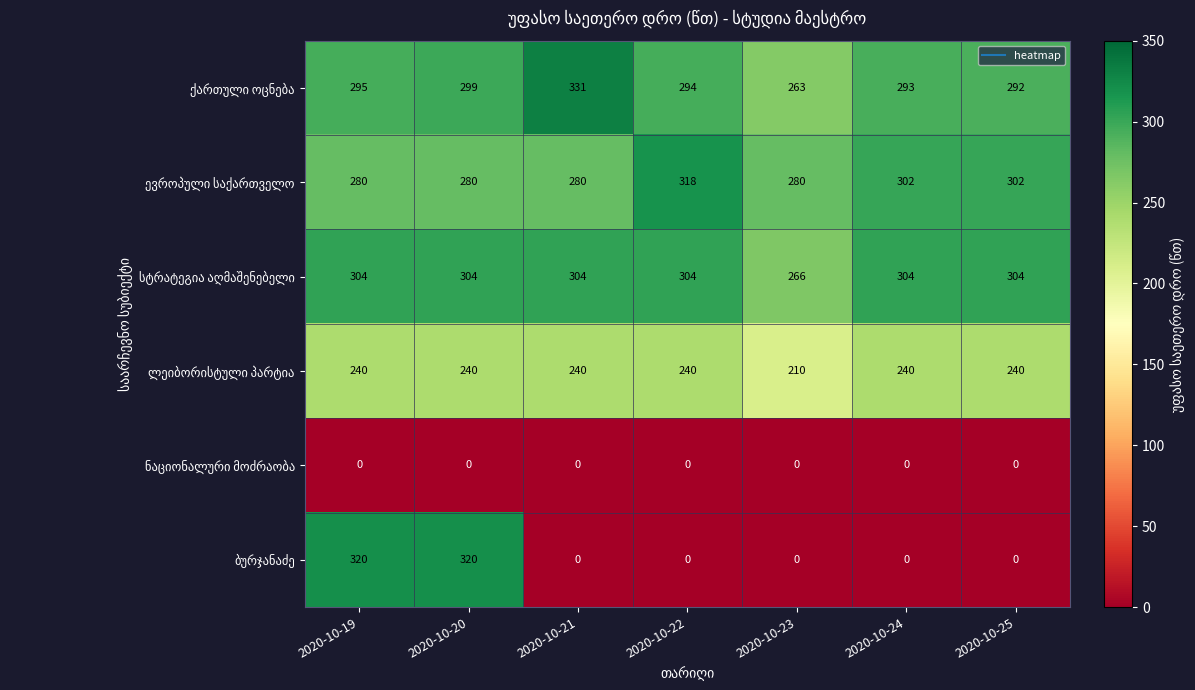

What is the difference between the highest and lowest values at 2020-10-23?

280